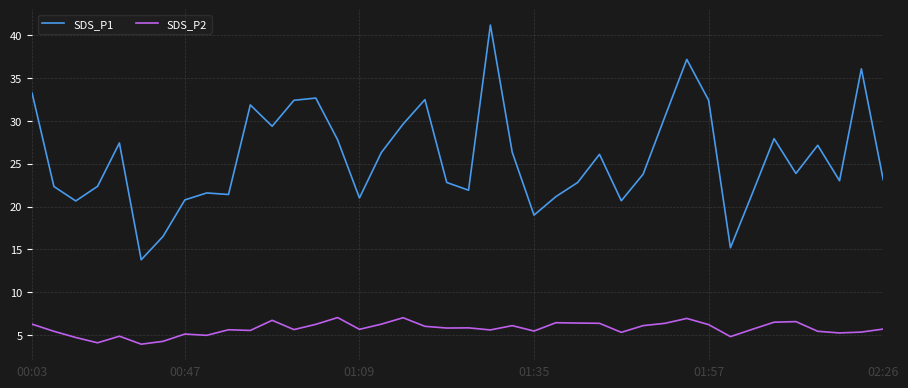

What is the difference between the maximum and minimum values in the SDS_P1 series?

27.3